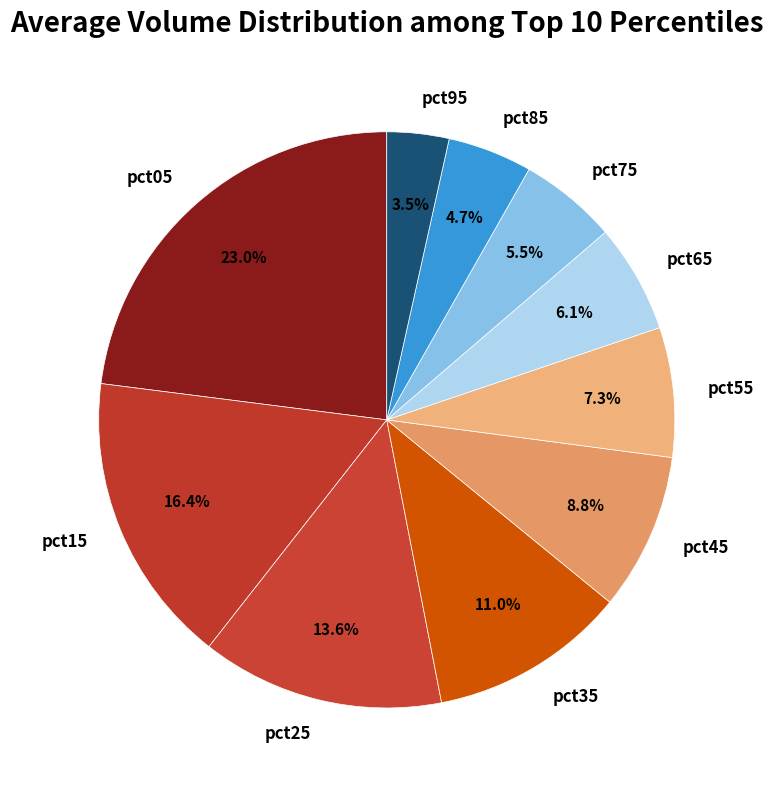

To the nearest percent, what portion does pct85 represent?

5%